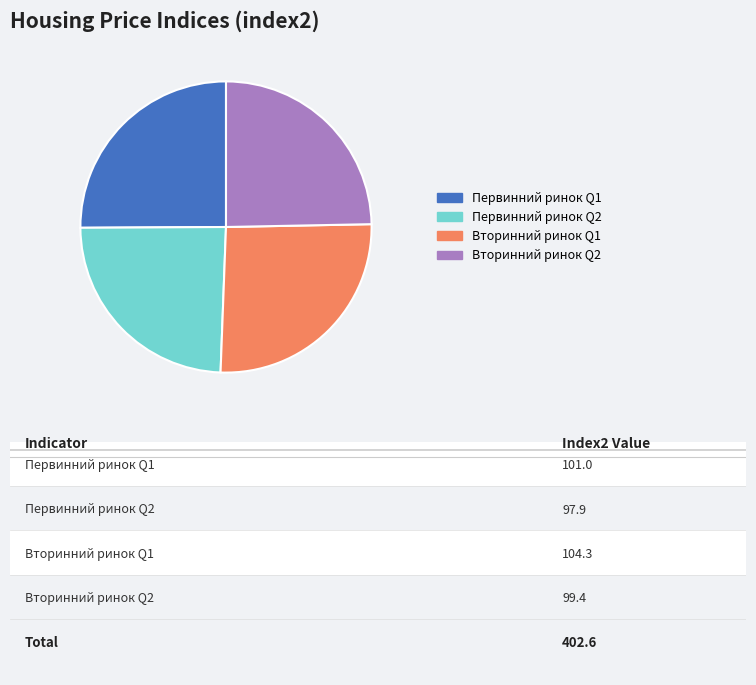

The Первинний ринок Q1 slice represents 32% of the pie. True or false?

False